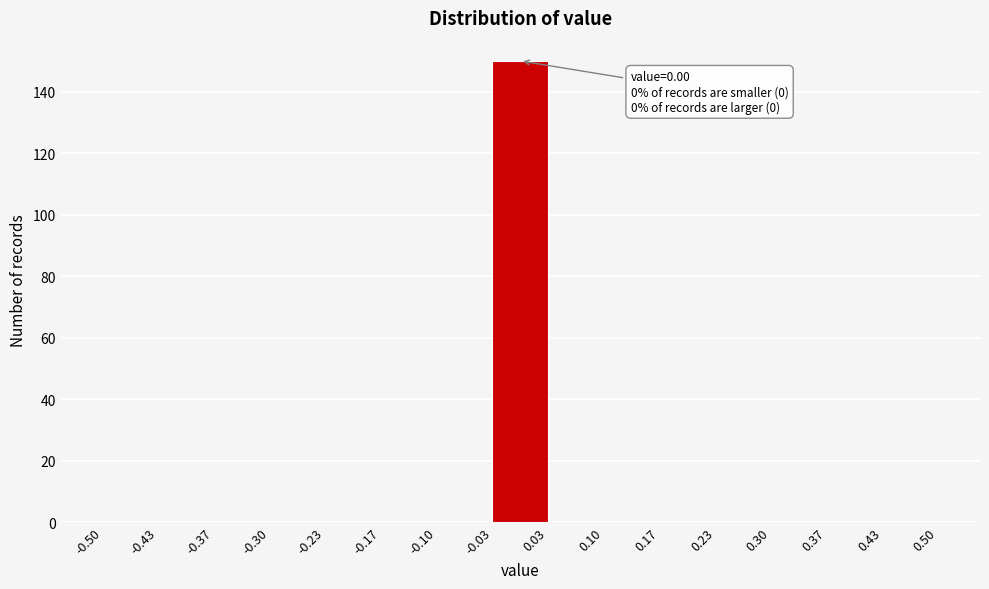

Over which range of the x-axis is the bar tallest?

-0.03 to 0.03